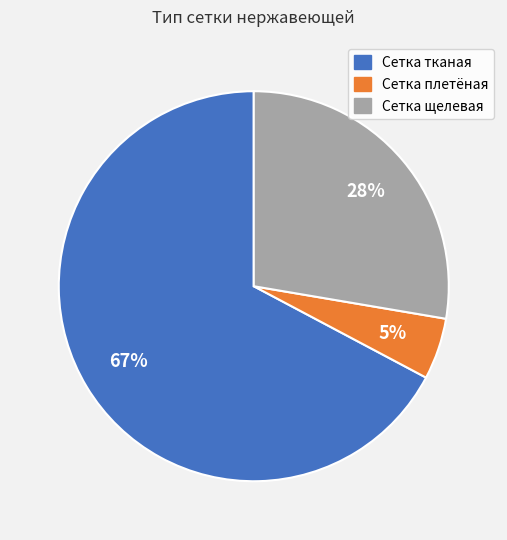

Between Сетка тканая and Сетка плетёная, which is larger?

Сетка тканая